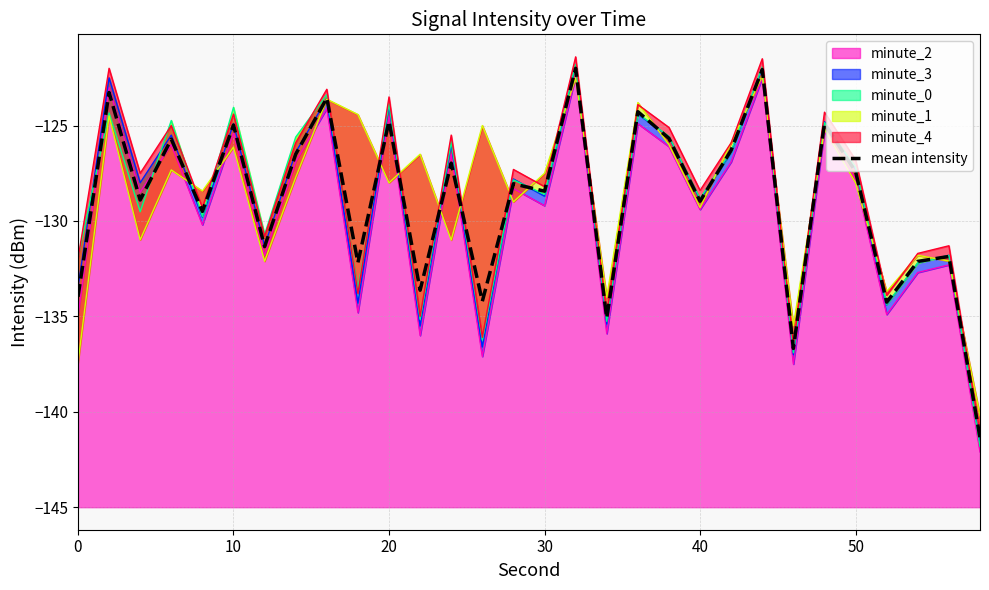

Reading right to left, extract all data points from this chart.

-141.4	-131.9	-132.1	-134.3	-127.4	-124.9	-136.7	-122.1	-126.3	-129.0	-125.7	-124.3	-135.1	-122.0	-128.4	-128.0	-134.2	-127.0	-133.6	-124.8	-132.2	-123.6	-126.5	-131.3	-125.0	-129.5	-125.7	-128.9	-123.3	-134.0